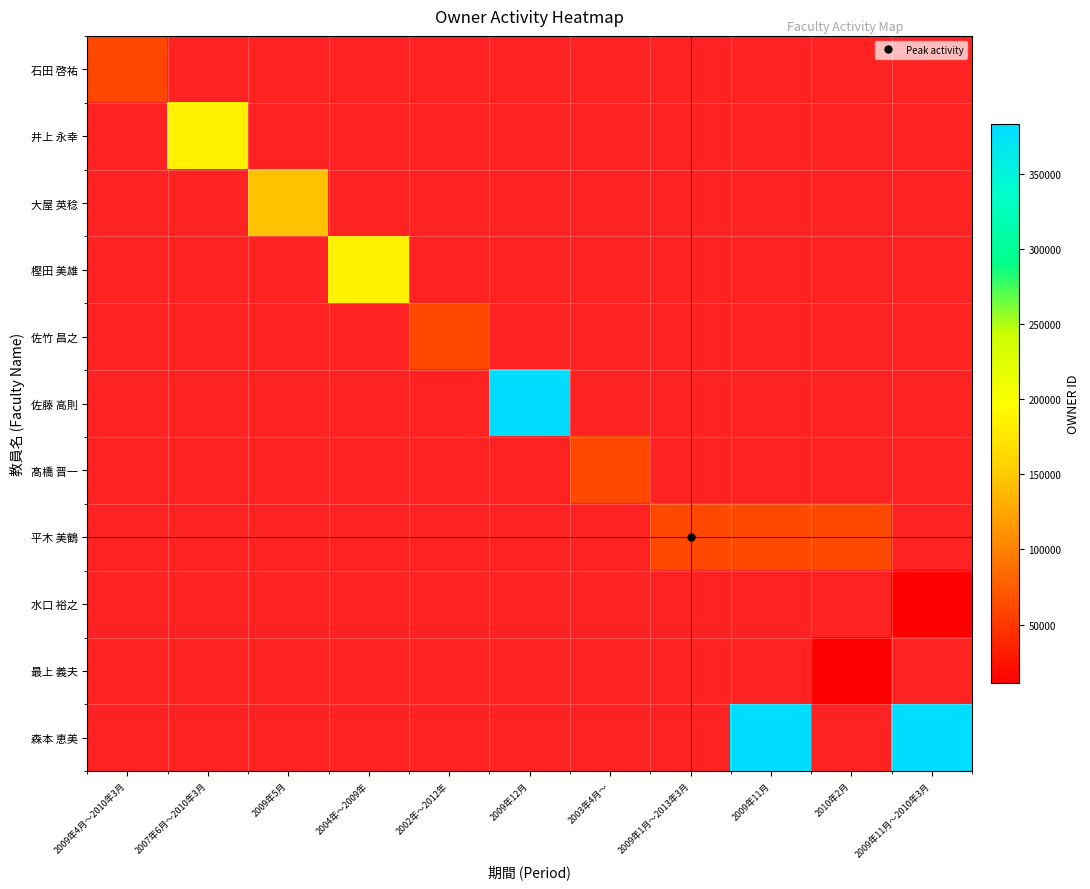

How many distinct data groups are displayed?

11